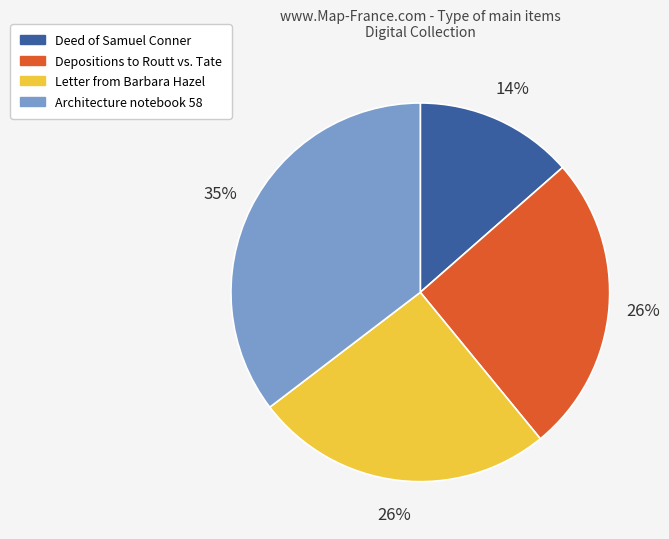

Is it true that Architecture notebook 58 is 35% of the pie?

True